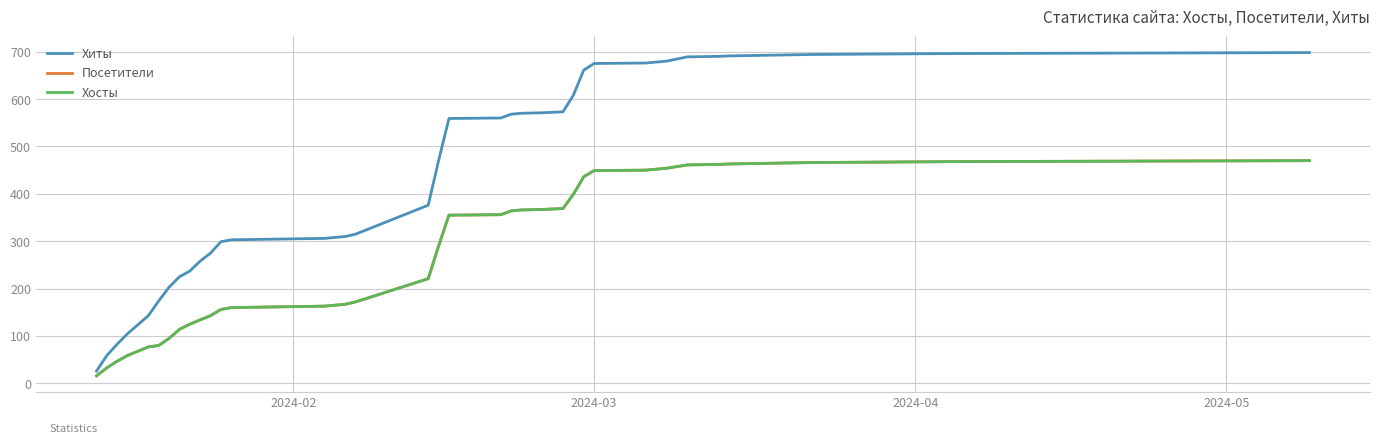

Is this an area chart (filled region under the line)?

No